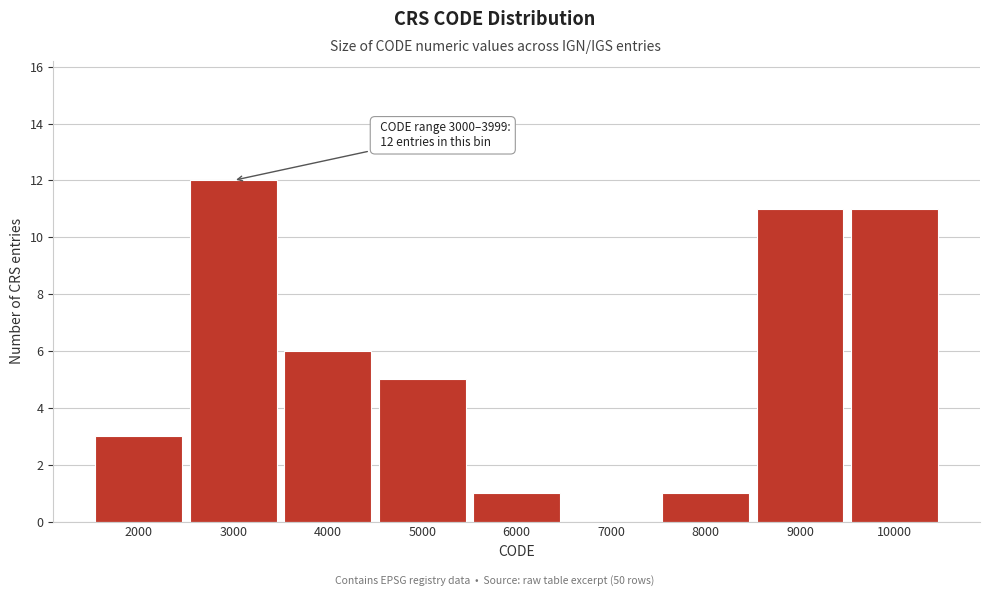

Reading right to left, extract all data points from this chart.

10000=11	9000=11	8000=1	7000=0	6000=1	5000=5	4000=6	3000=12	2000=3